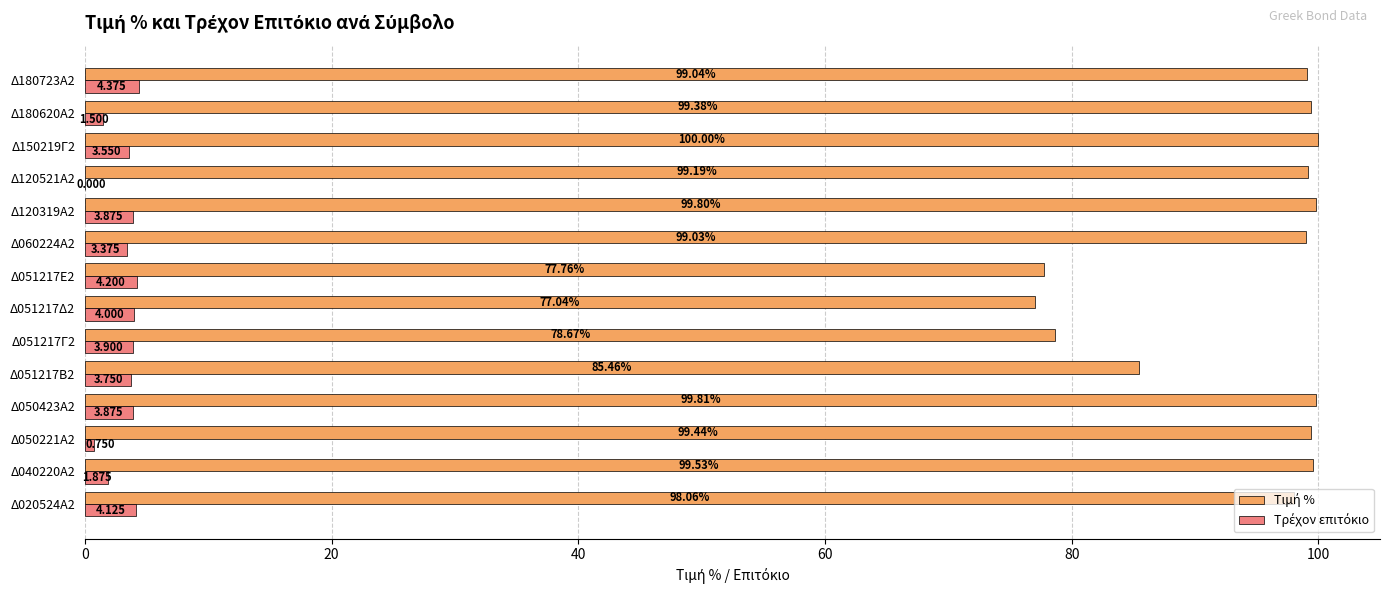

How many series are shown in this chart?

2